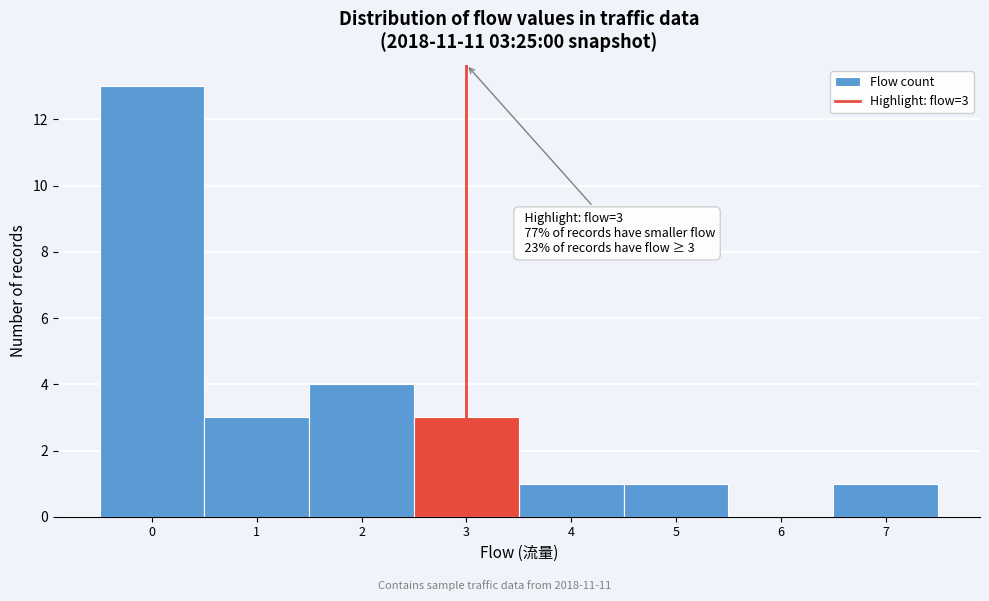

Which range on the x-axis has the tallest bar?

-0.5 to 0.5